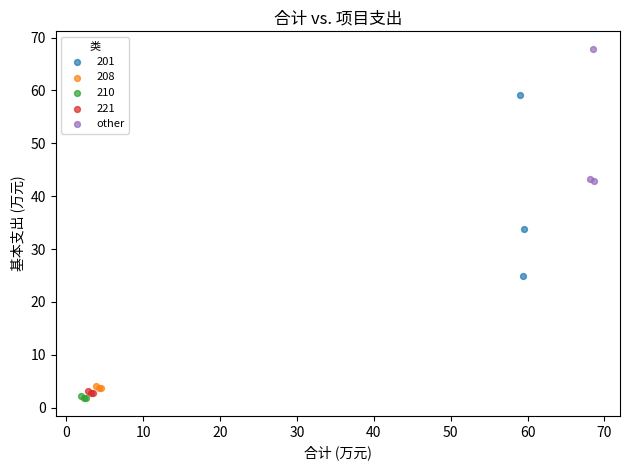

Which series has the largest Y range (max minus min)?

201